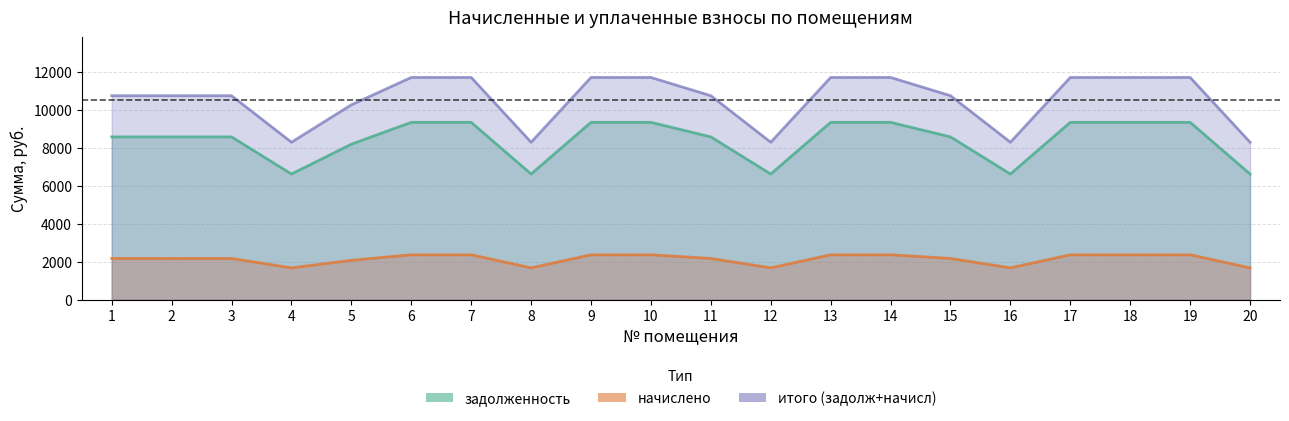

At which label is задолженность closest to 7987?

5